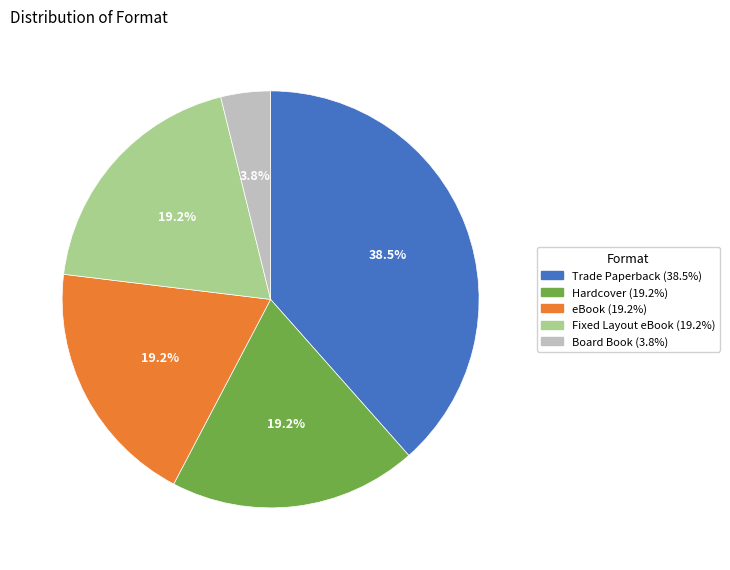

How many segments does this pie chart have?

5